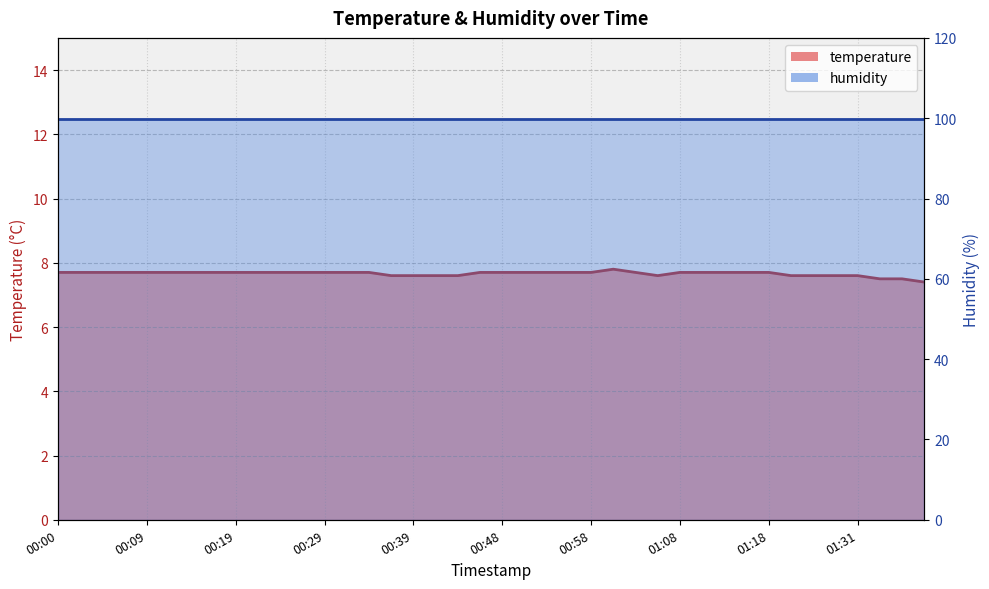

Reading right to left, what are all the values shown in this chart?

7.4	7.5	7.5	7.6	7.6	7.6	7.6	7.7	7.7	7.7	7.7	7.7	7.6	7.7	7.8	7.7	7.7	7.7	7.7	7.7	7.7	7.6	7.6	7.6	7.6	7.7	7.7	7.7	7.7	7.7	7.7	7.7	7.7	7.7	7.7	7.7	7.7	7.7	7.7	7.7